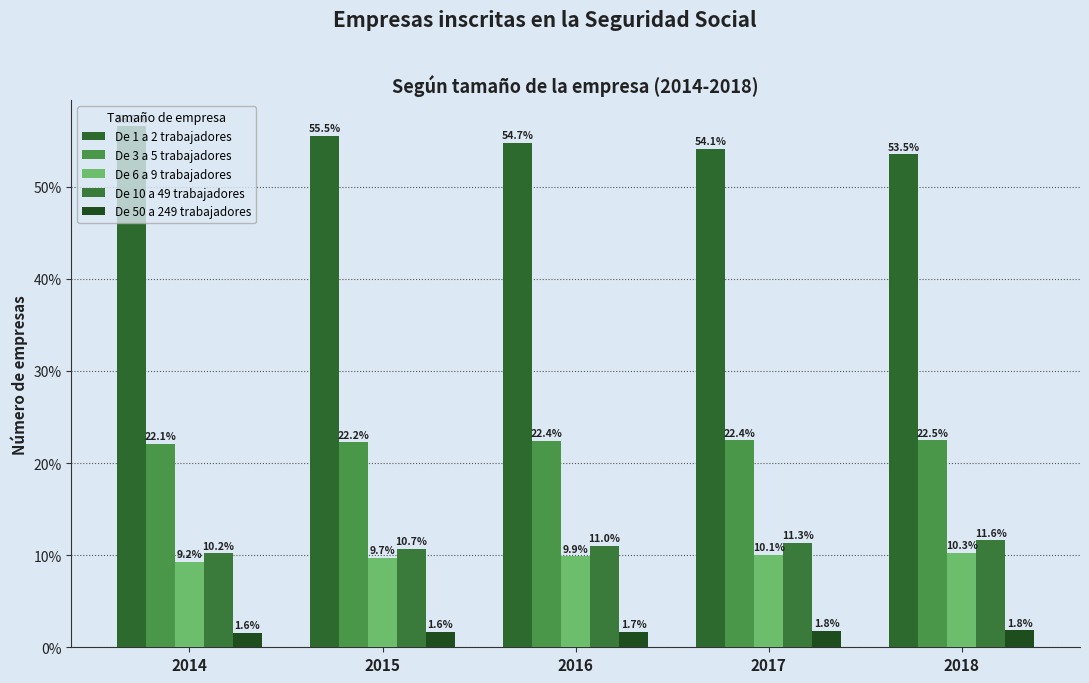

Reading left to right, list all the values displayed in this chart.

De 1 a 2 trabajadores: 56.5	55.5	54.7	54.1	53.5
De 3 a 5 trabajadores: 22.1	22.2	22.4	22.4	22.5
De 6 a 9 trabajadores: 9.2	9.7	9.9	10.1	10.3
De 10 a 49 trabajadores: 10.2	10.7	11.0	11.3	11.6
De 50 a 249 trabajadores: 1.6	1.6	1.7	1.8	1.8